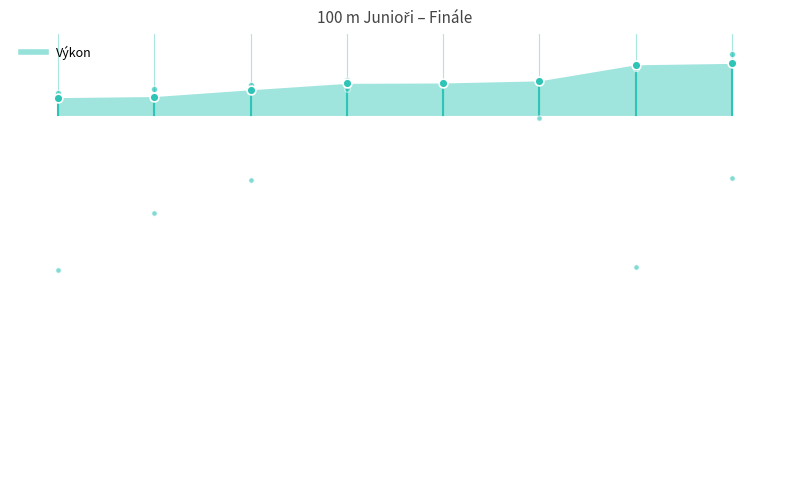

What is the total value across all series at 1?

29.2